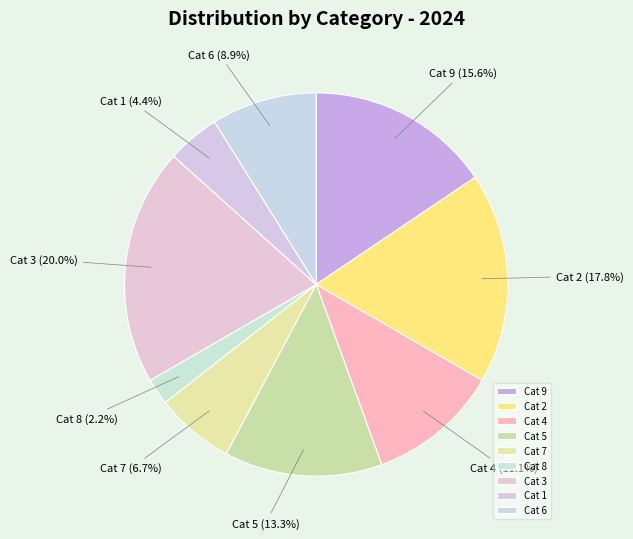

Does any single category account for the majority?

No